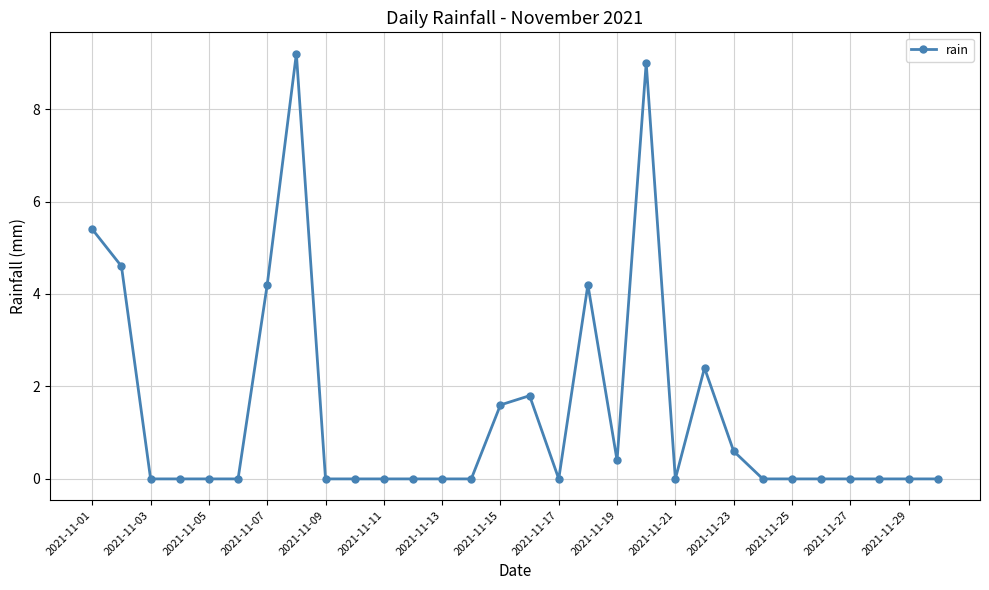

What is the maximum value shown in the chart?

9.2